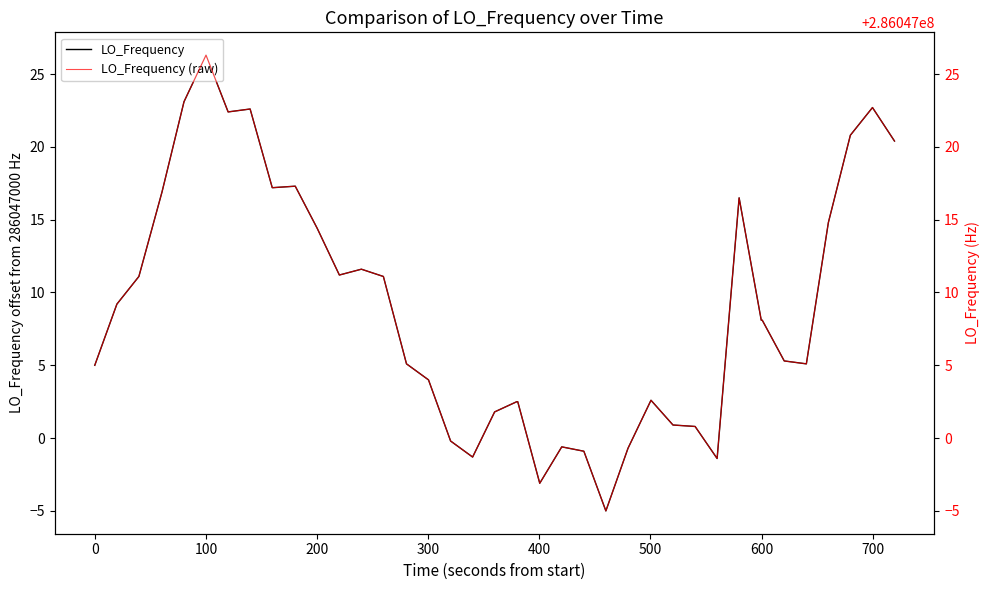

How many lines are shown in the chart?

2